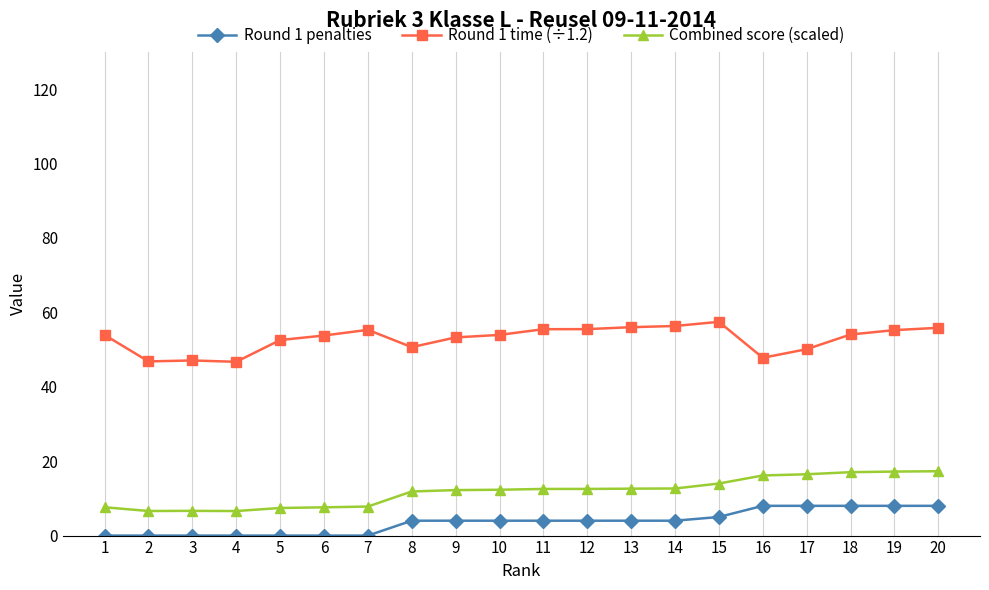

Rank the series by their average value, from lowest to highest.

Round 1 penalties, Combined score (scaled), Round 1 time (÷1.2)